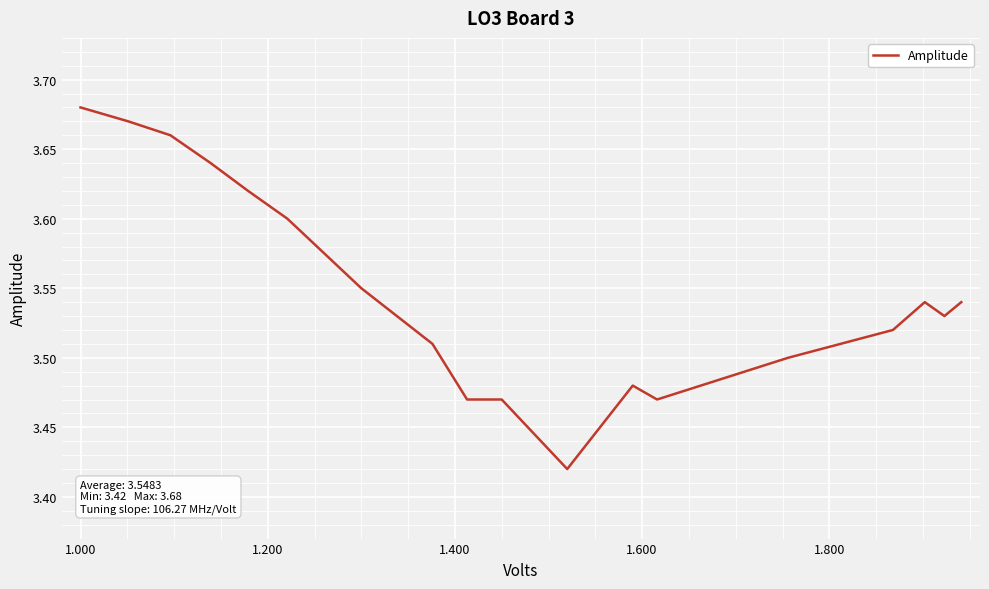

What is the difference between the maximum and minimum values?

0.3